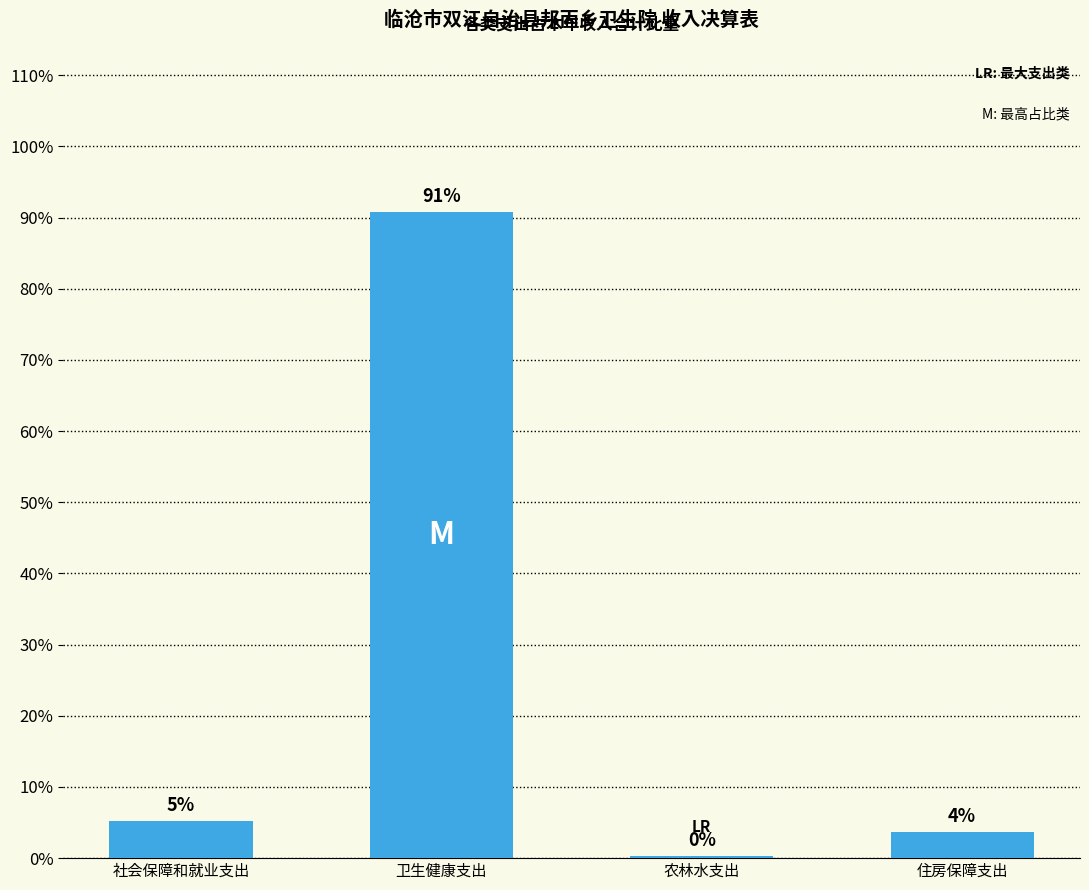

Are the bars horizontal?

No